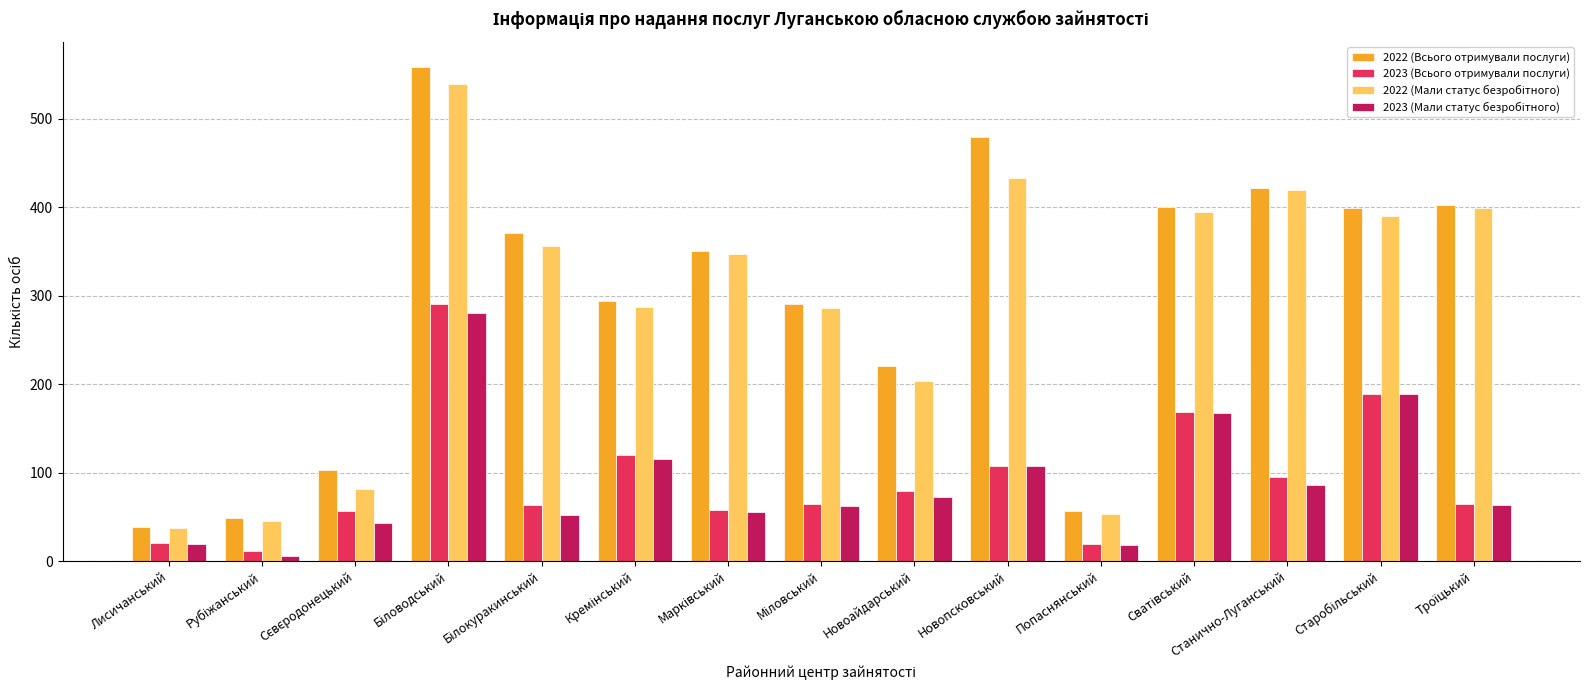

At how many categories does at least one series exceed 181?

11